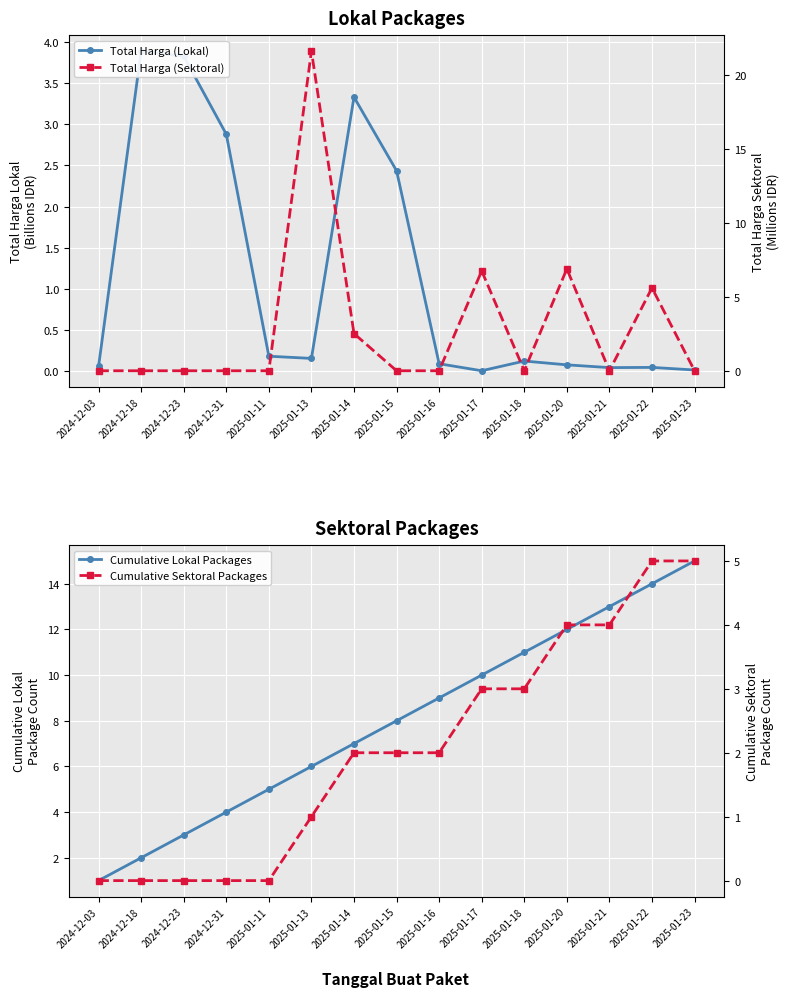

Which series has the largest total across all categories?

Cumulative Lokal Packages